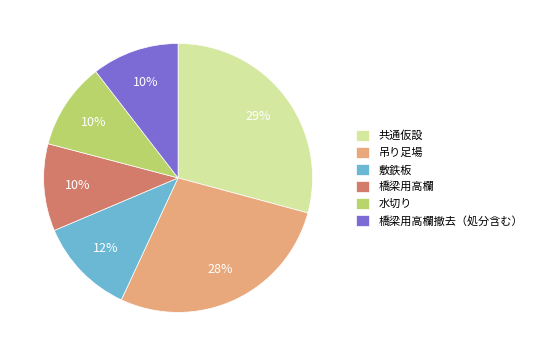

What is the ratio of the value at 橋梁用高欄撤去（処分含む） to the value at 橋梁用高欄?

1.0